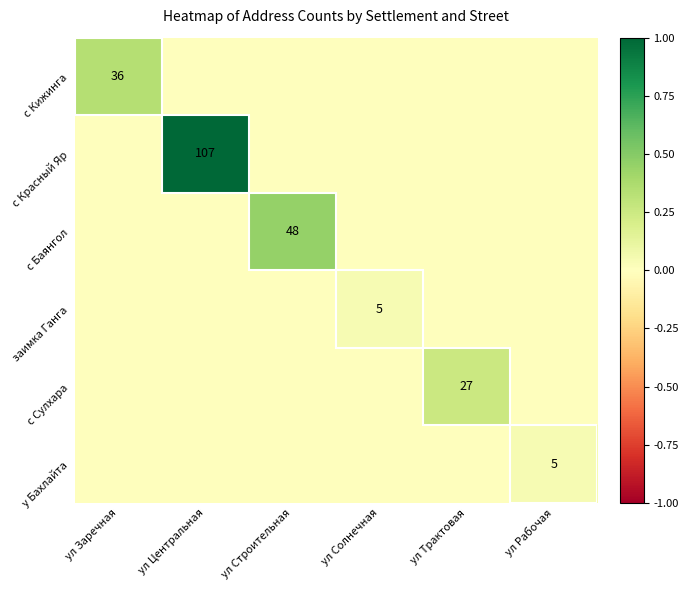

The value of заимка Ганга at ул Солнечная is 5. True or false?

True